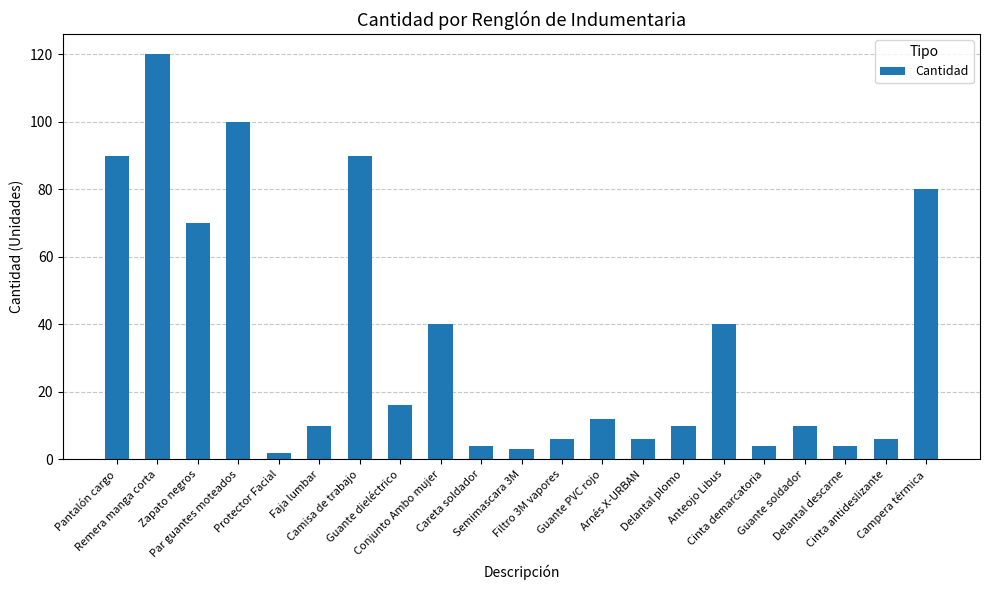

What is the value of the 14th bar from the left?

6